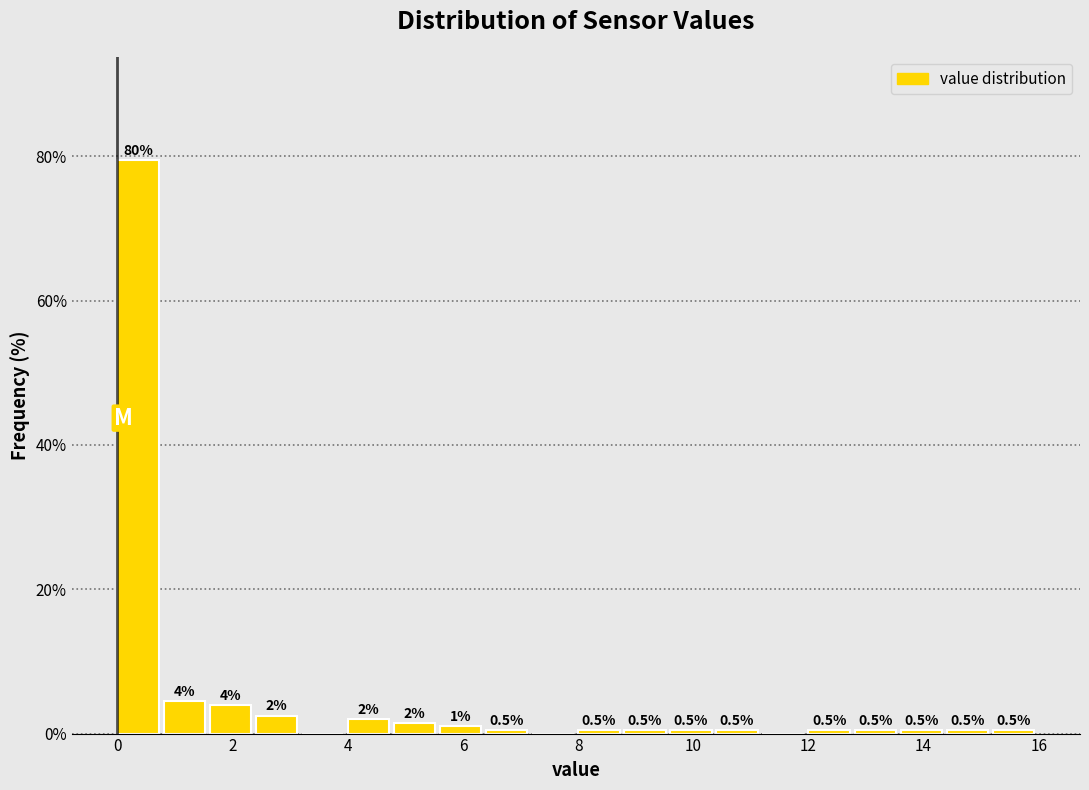

Which range on the x-axis has the tallest bar?

0.0 to 0.8